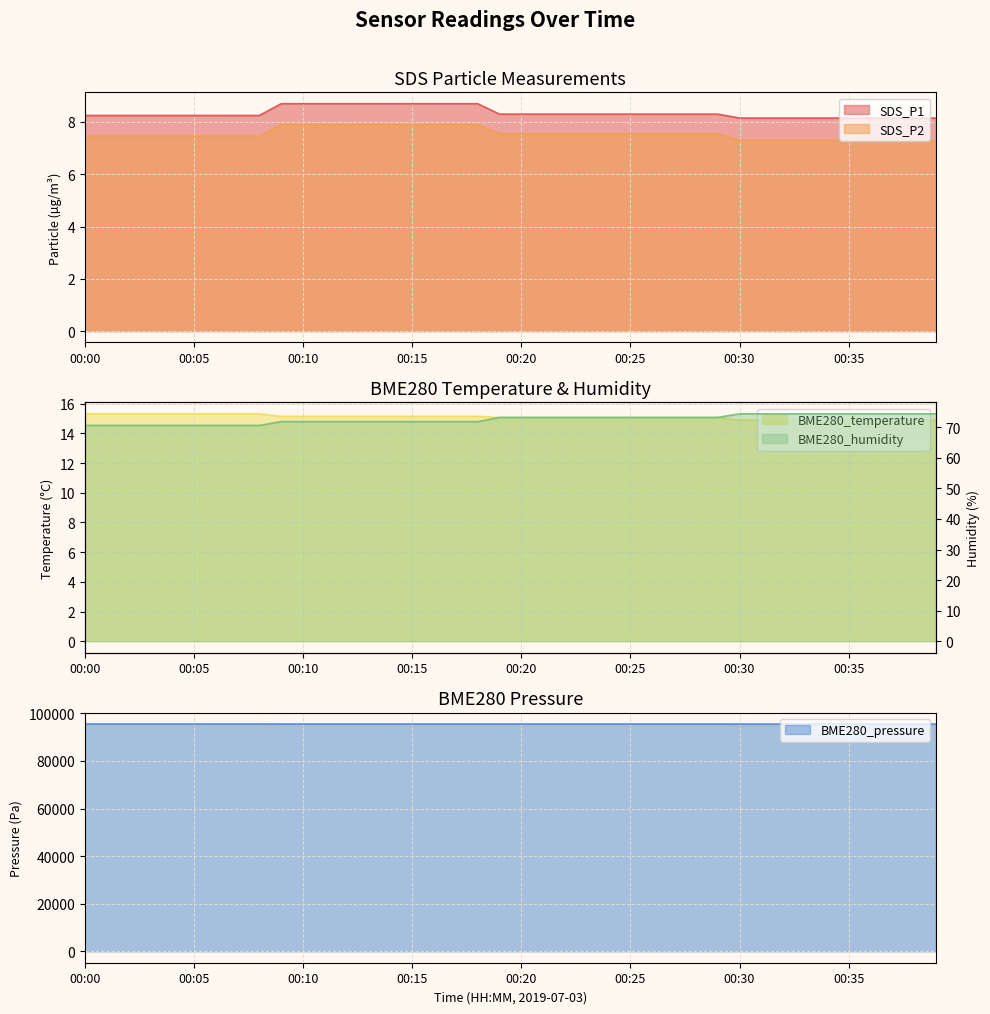

What is the average value of the SDS_P2 series?

7.6